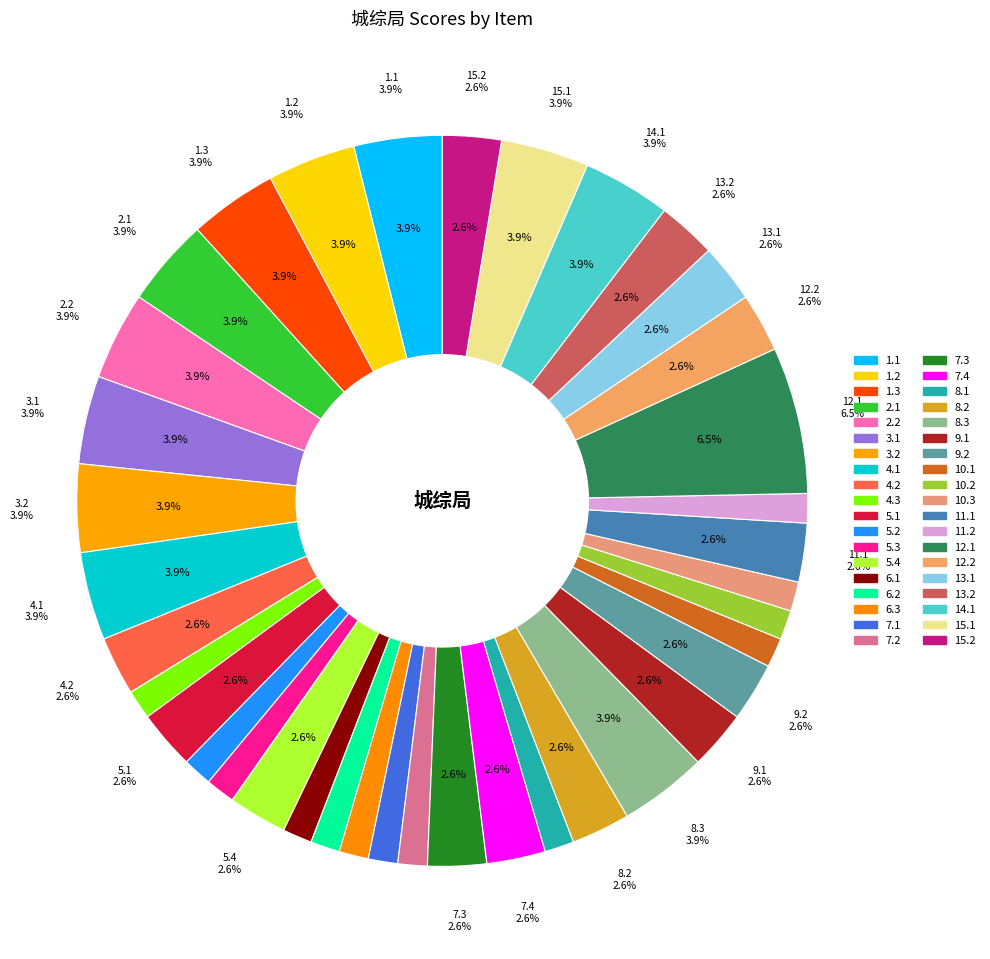

True or false: 12.2 accounts for 1% of the total.

False